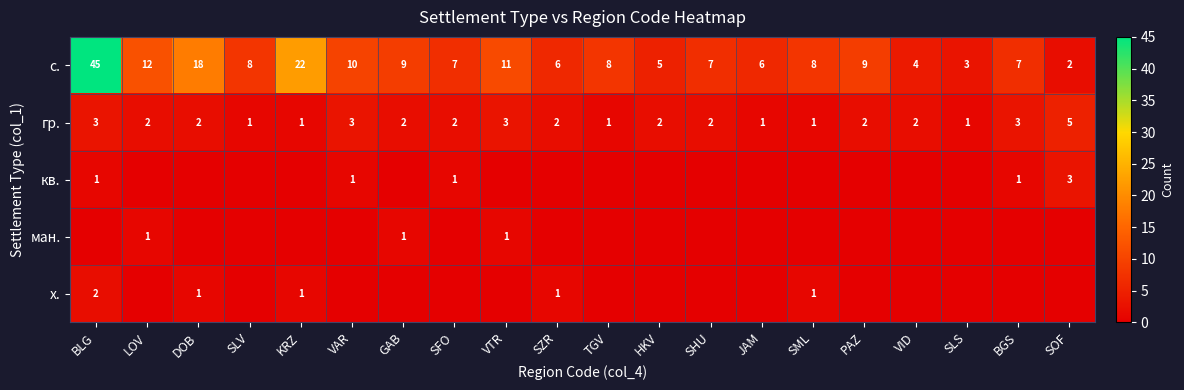

Is the value of с. at VID greater than the value of гр. at SHU?

Yes